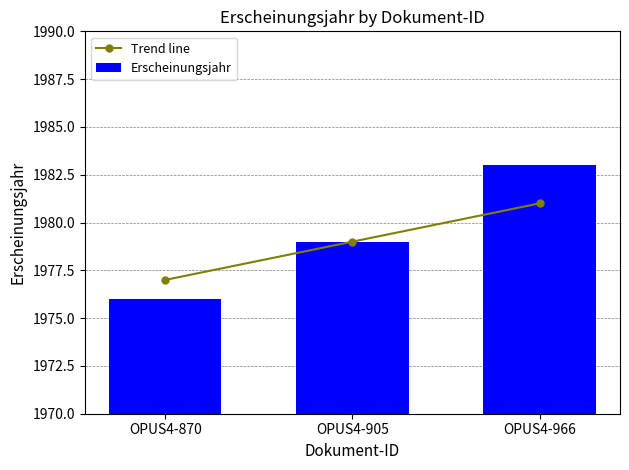

How many data points does each series have?

3